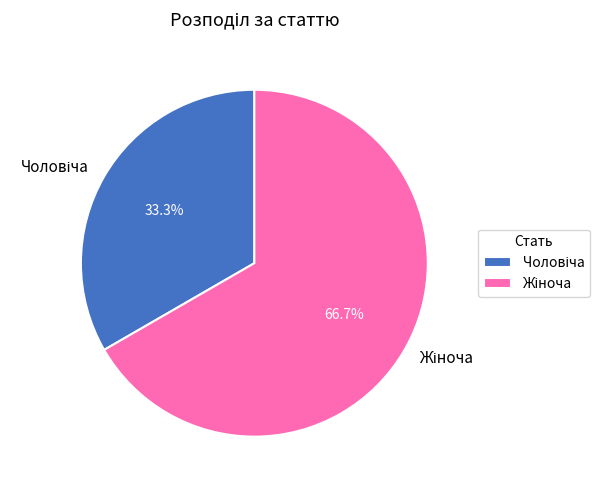

Does any single category account for the majority?

Yes